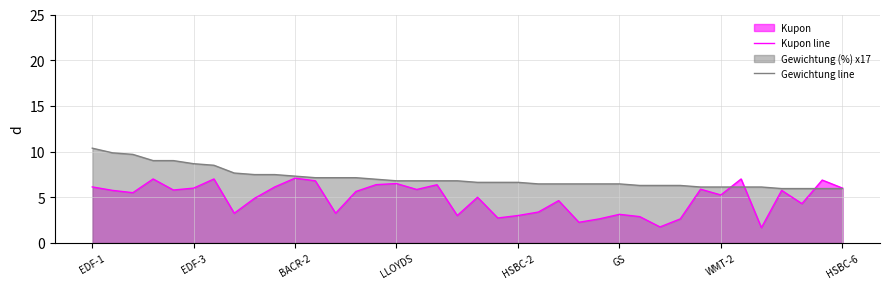

What value does the Kupon line series have at 8?

4.9